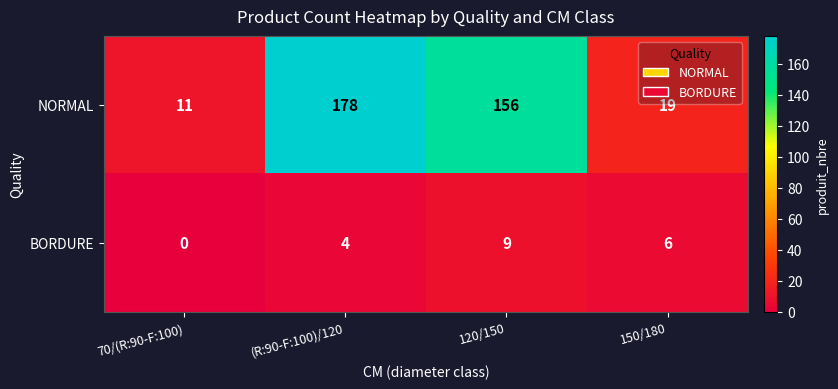

At (R:90-F:100)/120, list the series in order from largest to smallest.

NORMAL, BORDURE